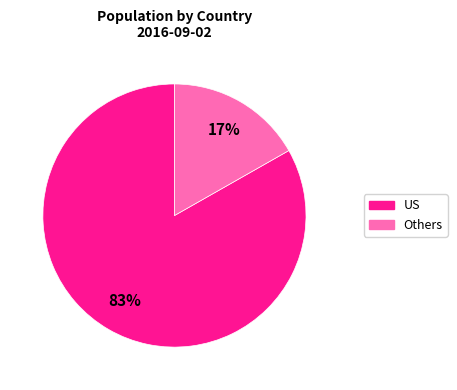

To the nearest percent, what is the difference between the largest and smallest slice percentages?

66%